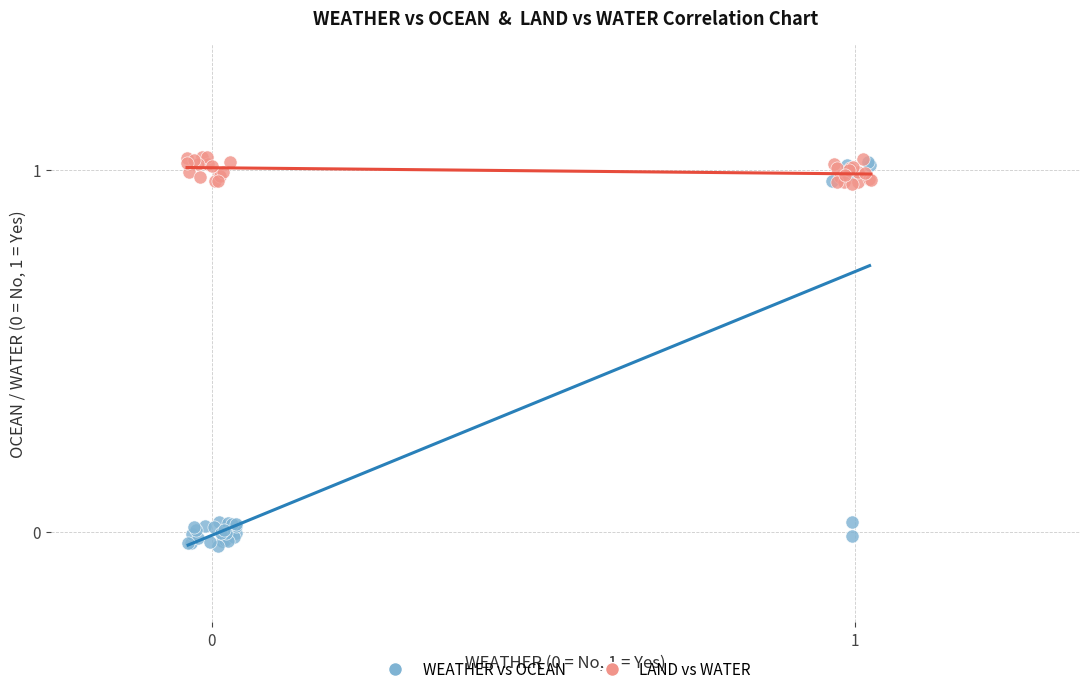

Which series reaches the minimum Y coordinate?

WEATHER vs OCEAN